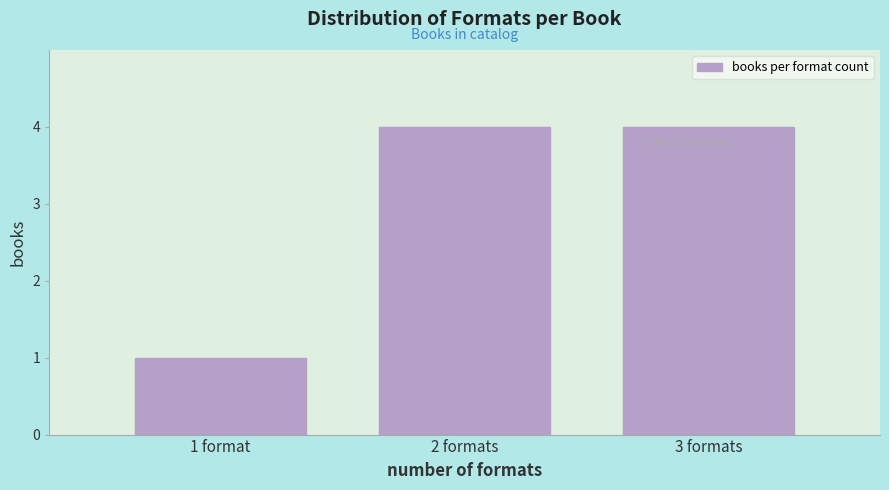

Reading left to right, extract all data points from this chart.

1	4	4